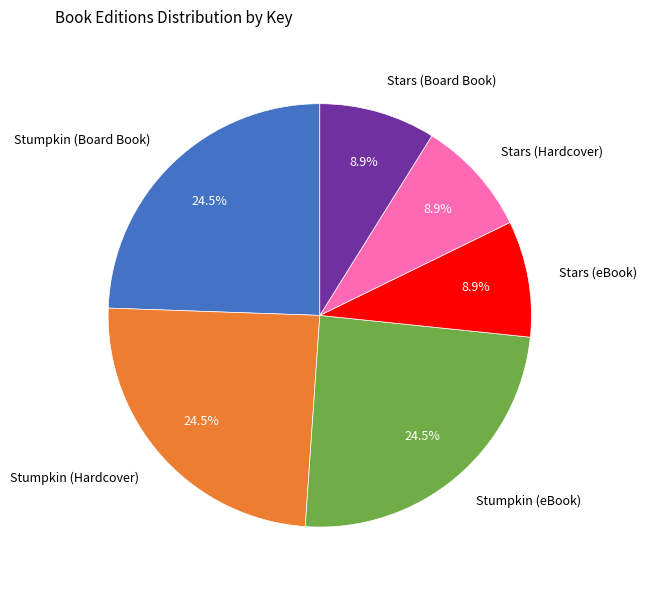

Is the sum of Stars (Board Book) and Stumpkin (Board Book) greater than half?

No